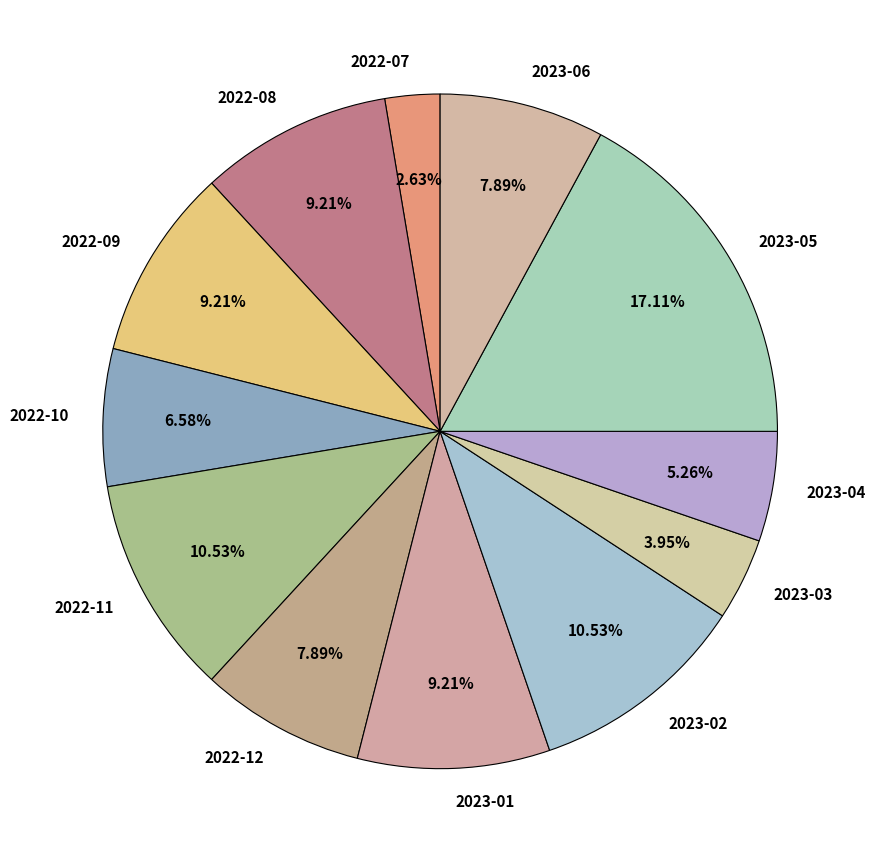

Between 2022-07 and 2022-12, which is larger?

2022-12